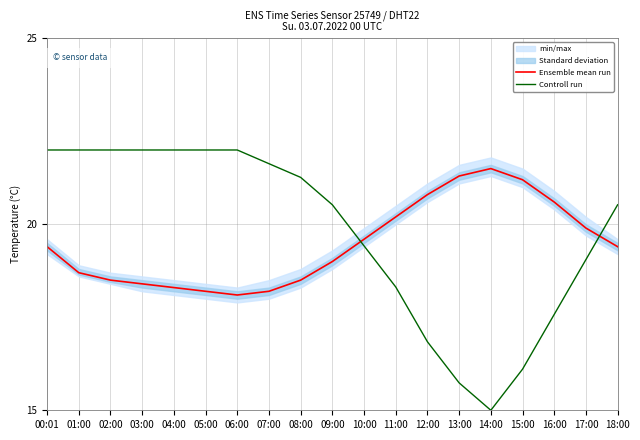

Reading right to left, what are all the values shown in this chart?

Ensemble mean run: 18:00=19.4	17:00=19.9	16:00=20.6	15:00=21.2	14:00=21.5	13:00=21.3	12:00=20.8	11:00=20.2	10:00=19.6	09:00=19.0	08:00=18.5	07:00=18.2	06:00=18.1	05:00=18.2	04:00=18.3	03:00=18.4	02:00=18.5	01:00=18.7	00:01=19.4
Controll run: 18:00=20.5	17:00=19.1	16:00=17.6	15:00=16.1	14:00=15.0	13:00=15.7	12:00=16.8	11:00=18.3	10:00=19.4	09:00=20.5	08:00=21.3	07:00=21.6	06:00=22.0	05:00=22.0	04:00=22.0	03:00=22.0	02:00=22.0	01:00=22.0	00:01=22.0